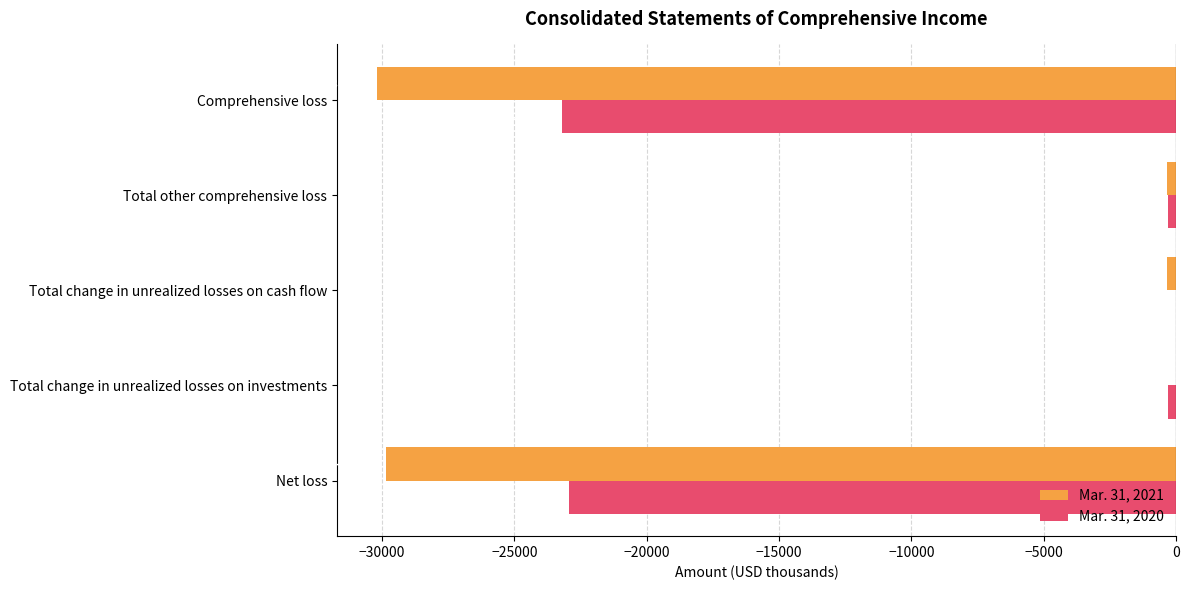

True or false: Mar. 31, 2020 has a value of -13490 at Total change in unrealized losses on cash flow.

False